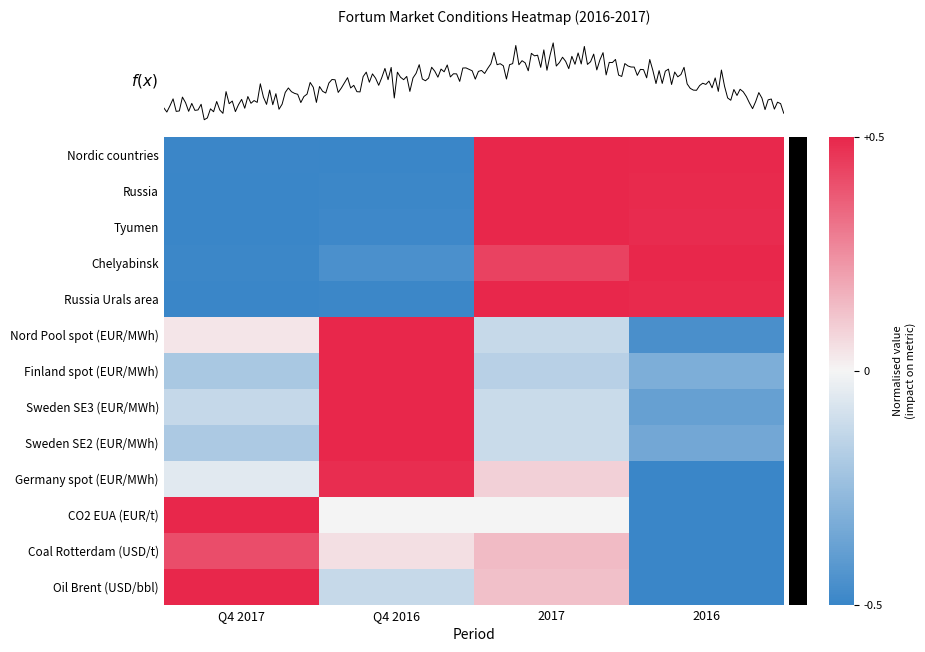

What is the difference between the Nord Pool spot (EUR/MWh) values at 2017 and Q4 2017?

0.2